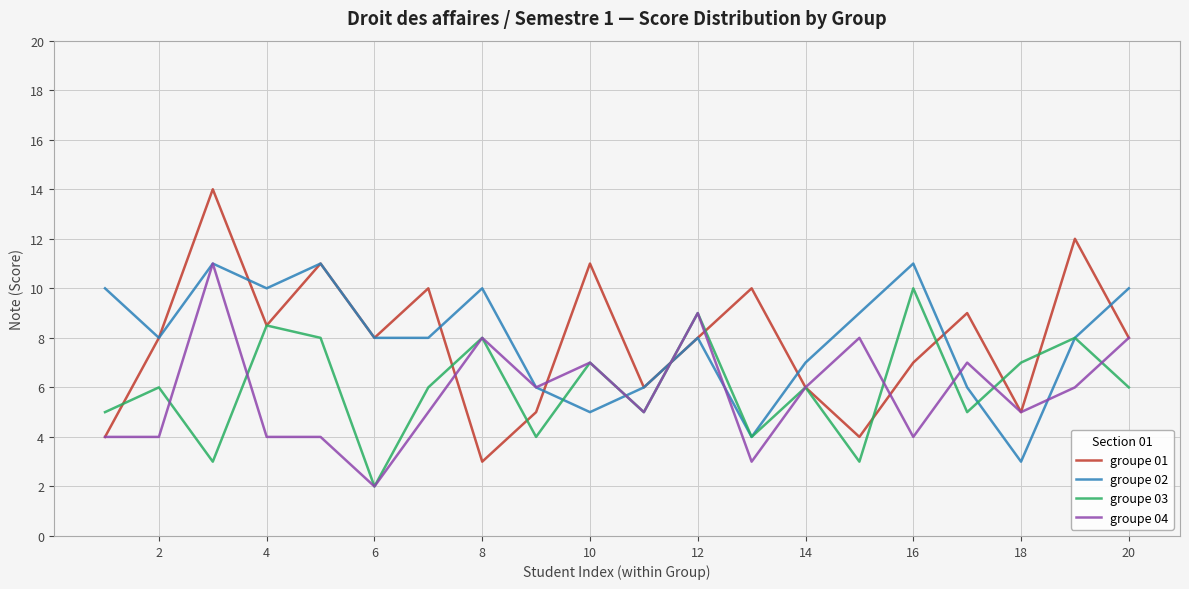

What is the average value of the groupe 04 series?

5.8